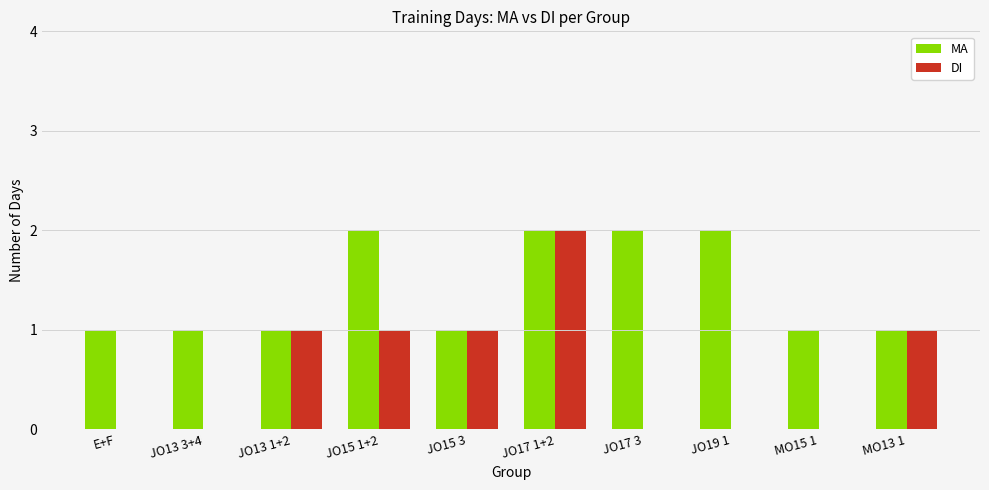

Is it true that DI equals 0 at E+F?

True